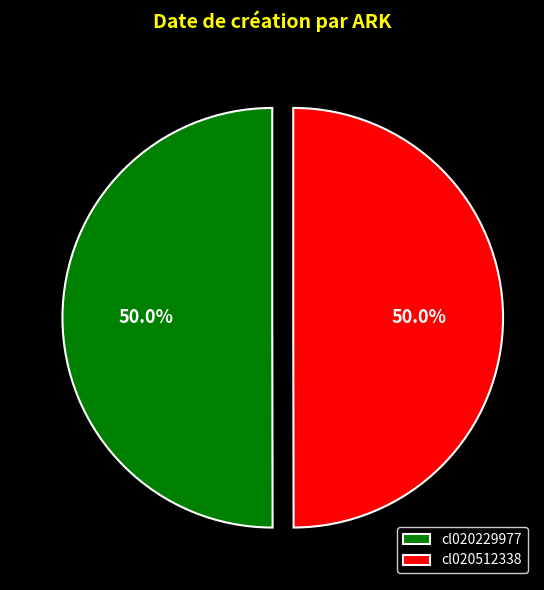

What is the ratio of the value at cl020512338 to the value at cl020229977?

1.0